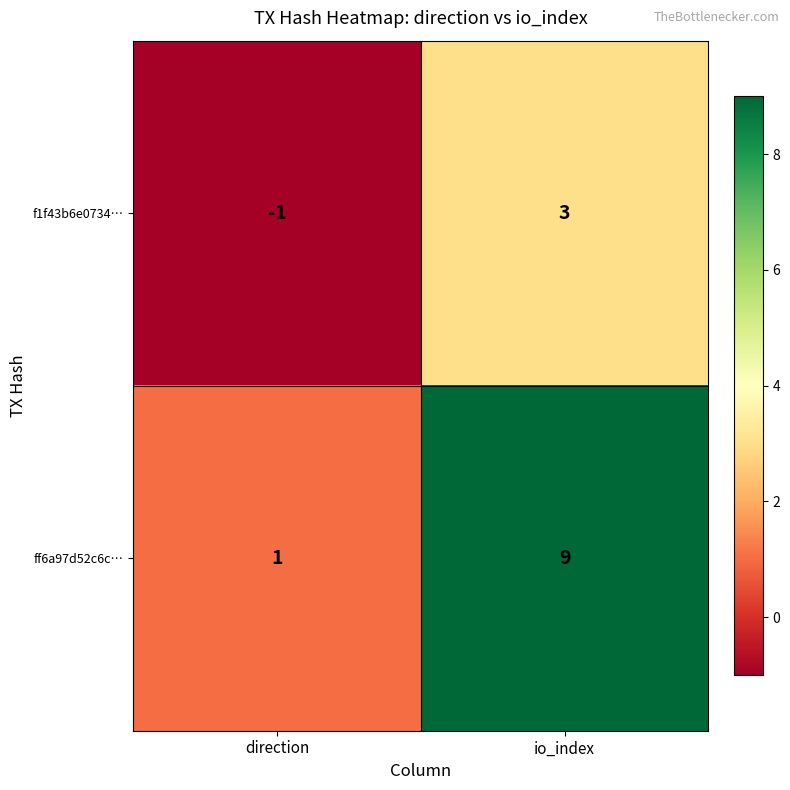

Rank the series by their maximum value, from lowest to highest.

f1f43b6e0734…, ff6a97d52c6c…